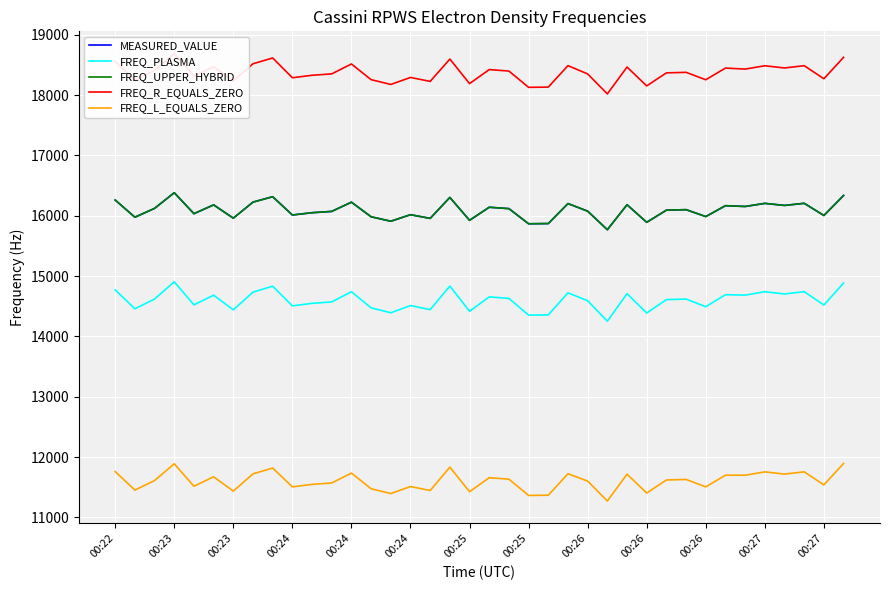

Which series changed the most between 00:26 and 17?

FREQ_PLASMA